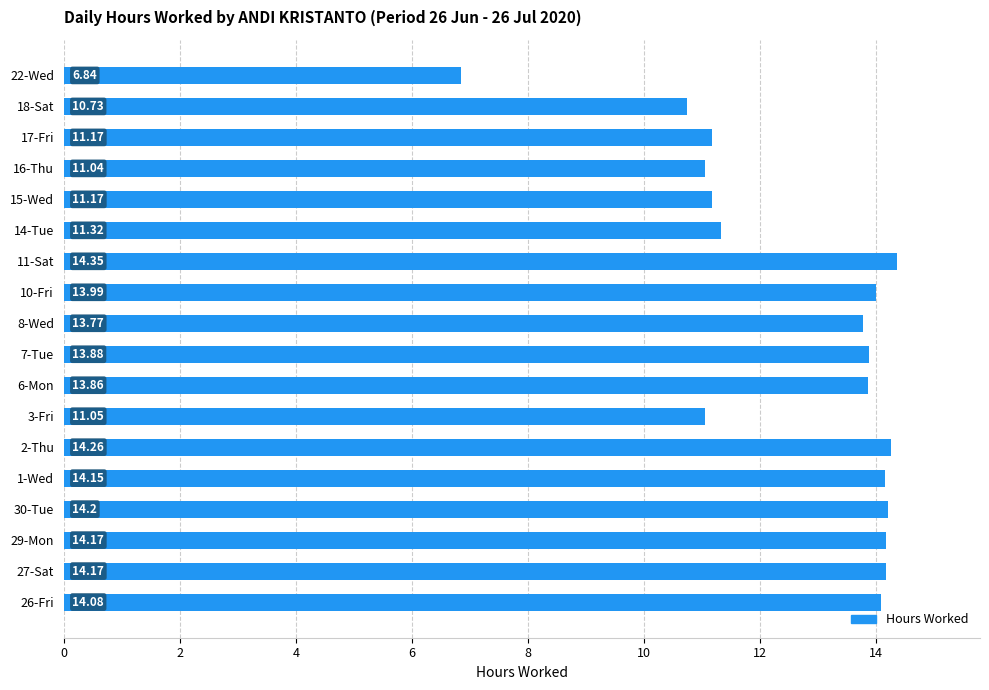

What is the change in value from 1-Wed to 22-Wed?

-7.3